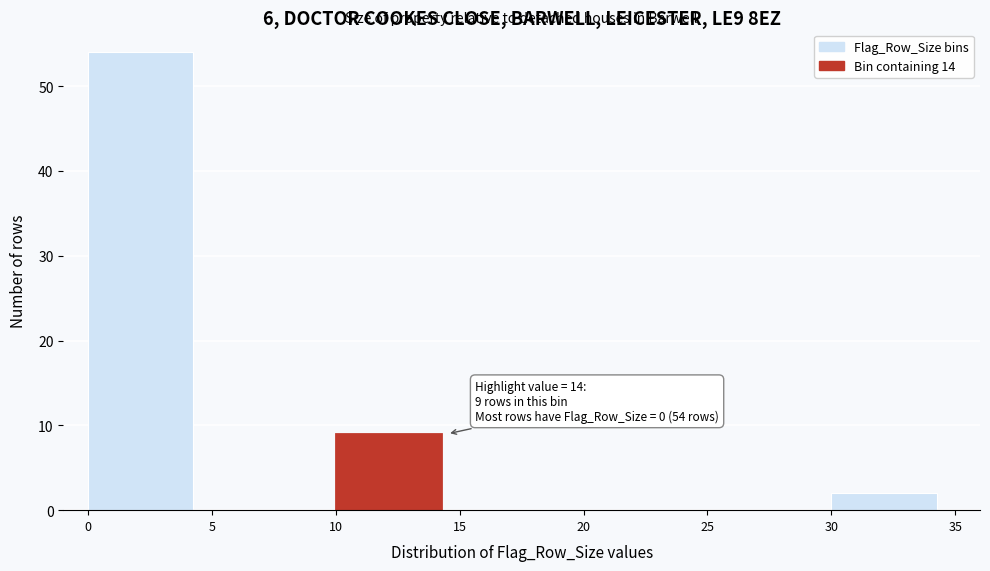

Which range on the x-axis has the tallest bar?

0 to 5